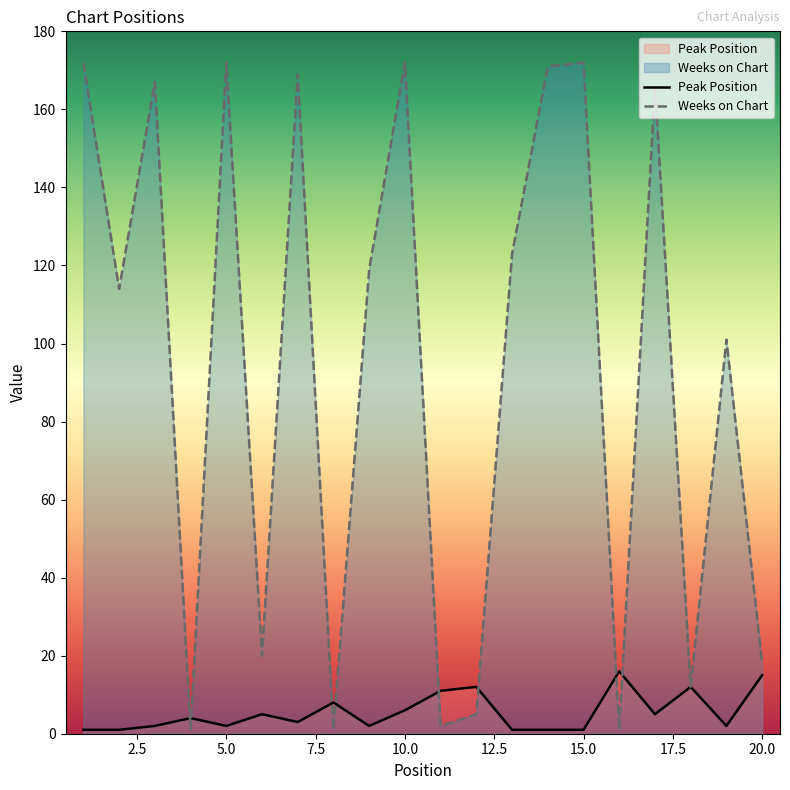

How many interior local valleys does the Peak Position series have?

5